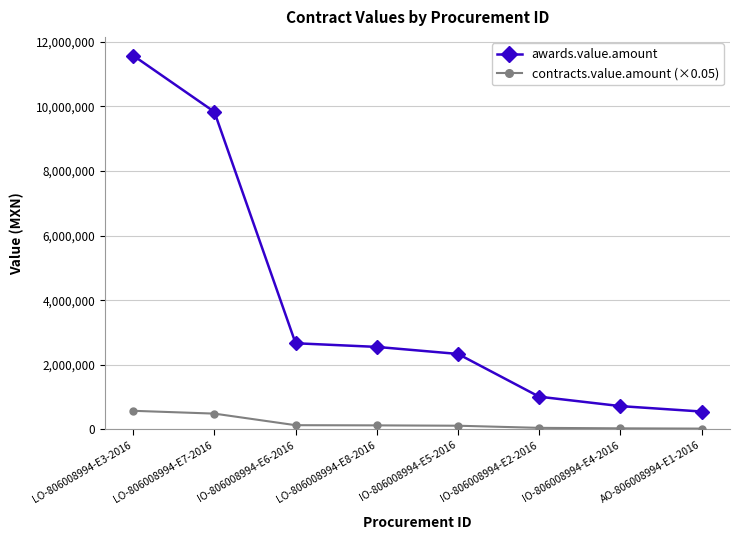

What is the total value across all series at IO-806008994-E4-2016?

760340.5